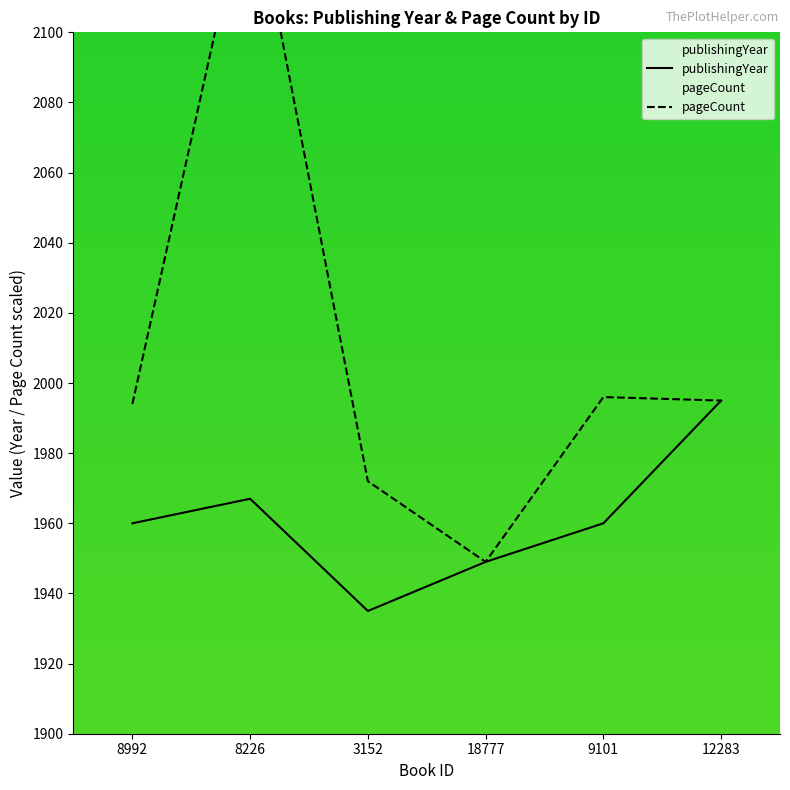

Where is the first local minimum?

3152